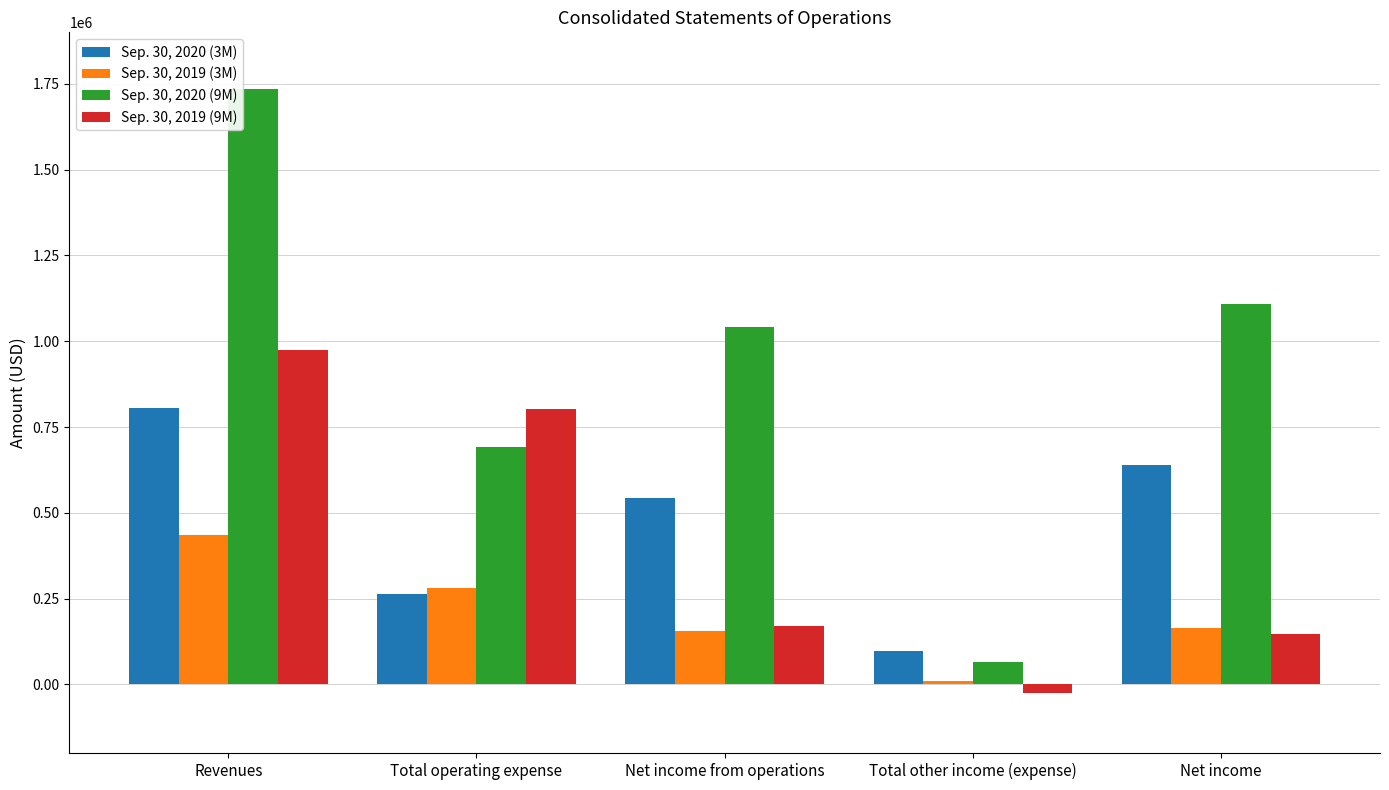

What is the total value across all series at Total other income (expense)?

151357